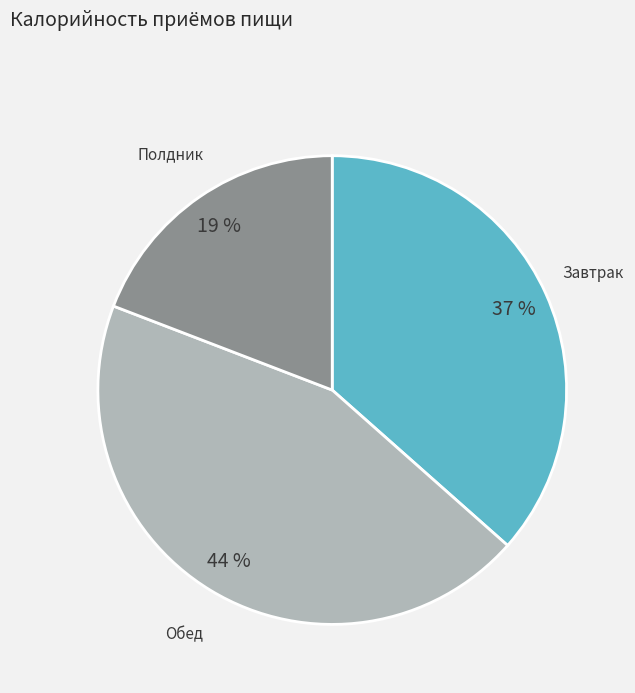

Which slice is the largest?

Обед